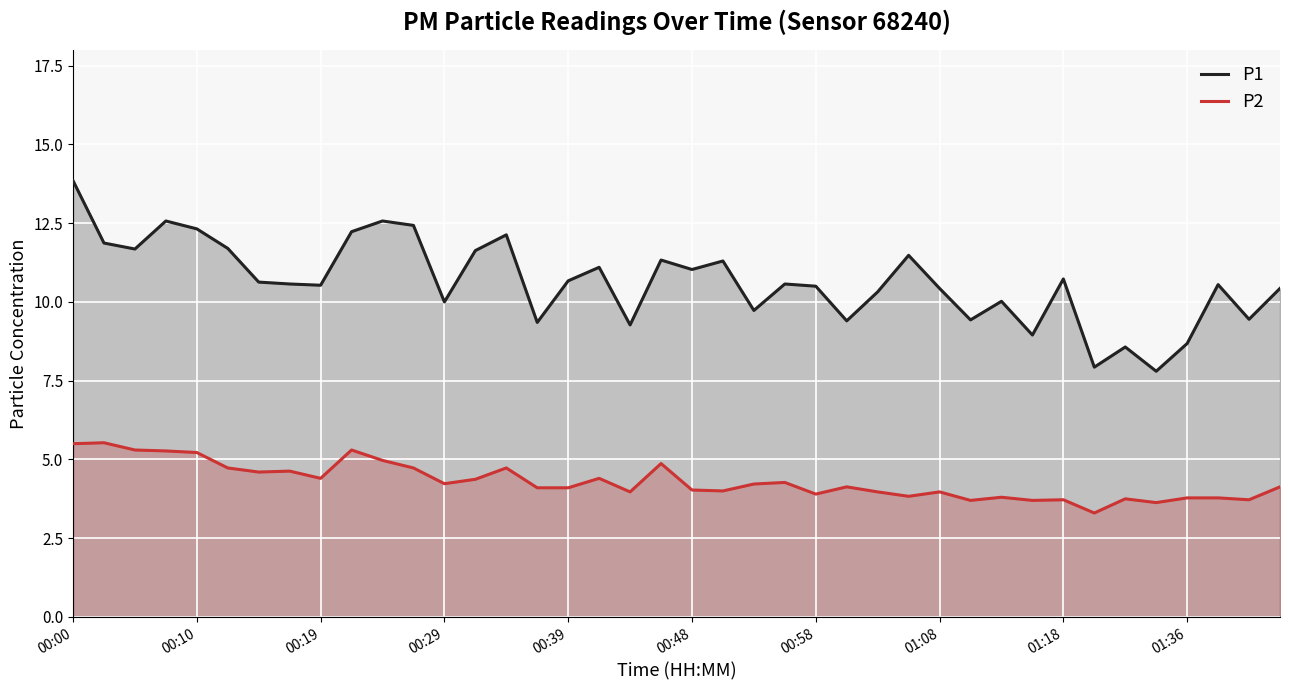

How many series are shown in this chart?

2